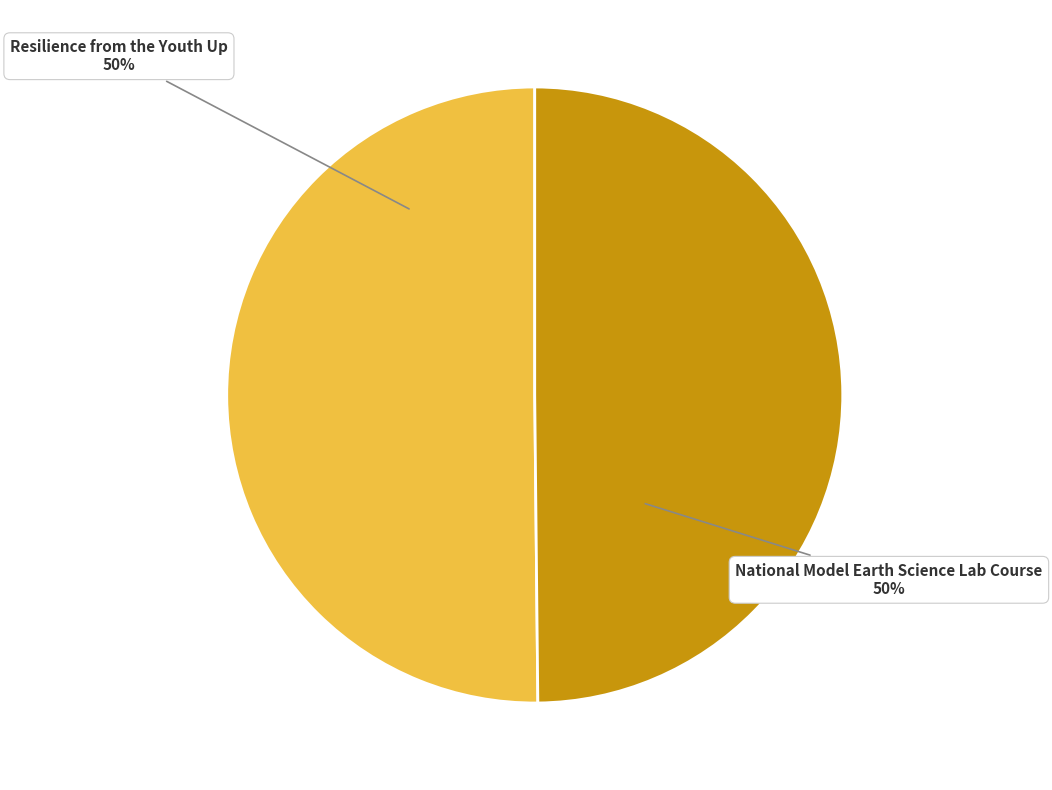

Combined, do Resilience from the Youth Up and National Model Earth Science Lab Course account for over 50%?

Yes